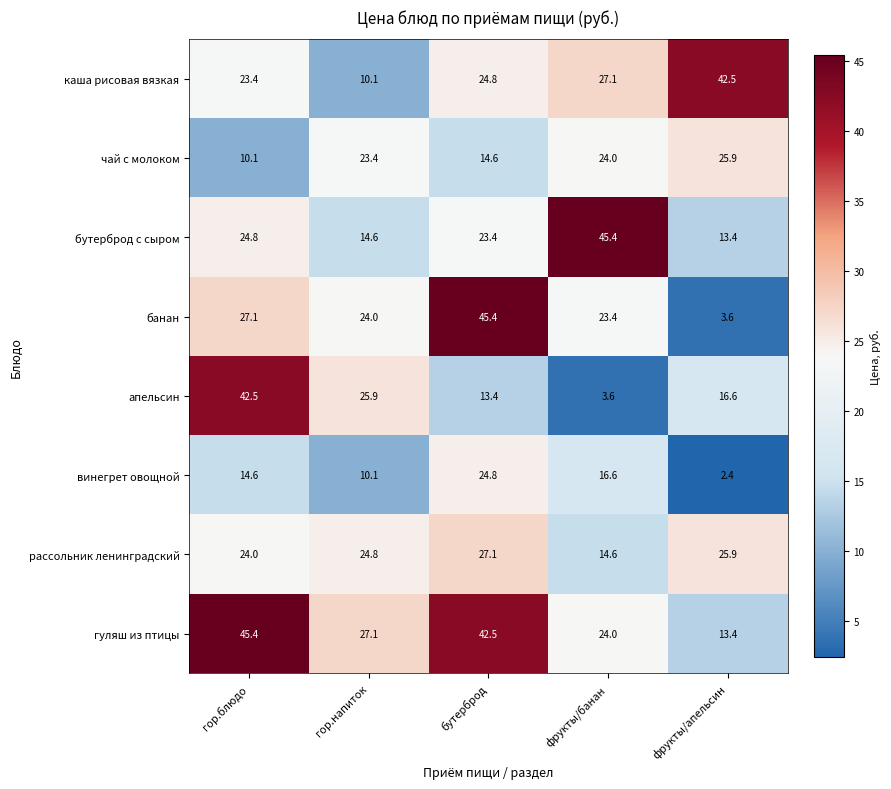

The винегрет овощной series shows 2.4 at фрукты/апельсин. True or false?

True